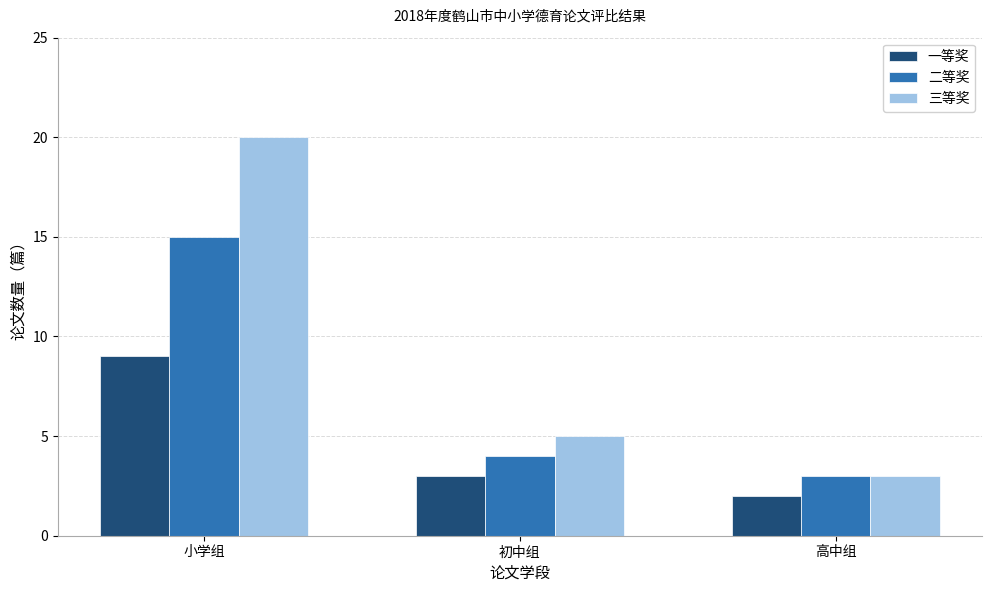

How many series are shown in this chart?

3